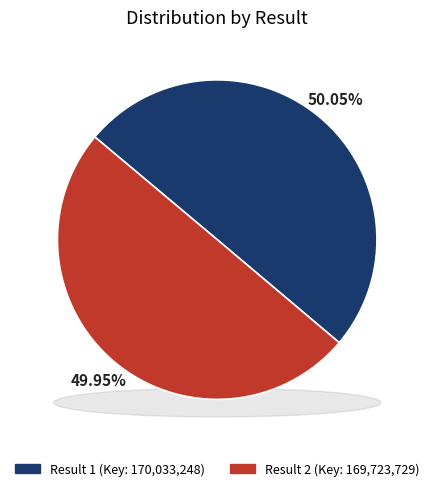

To the nearest percent, what portion does 1 represent?

50%